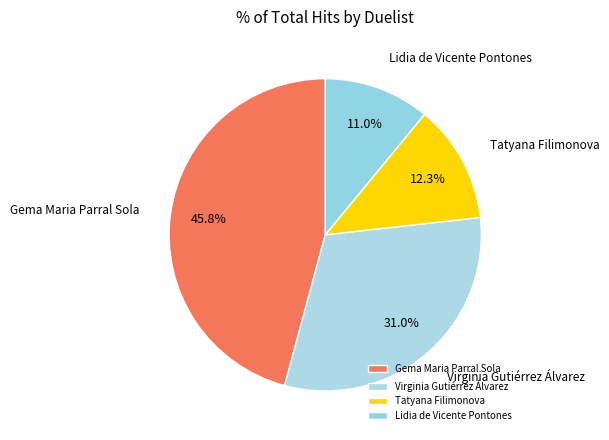

Does any single category account for the majority?

No